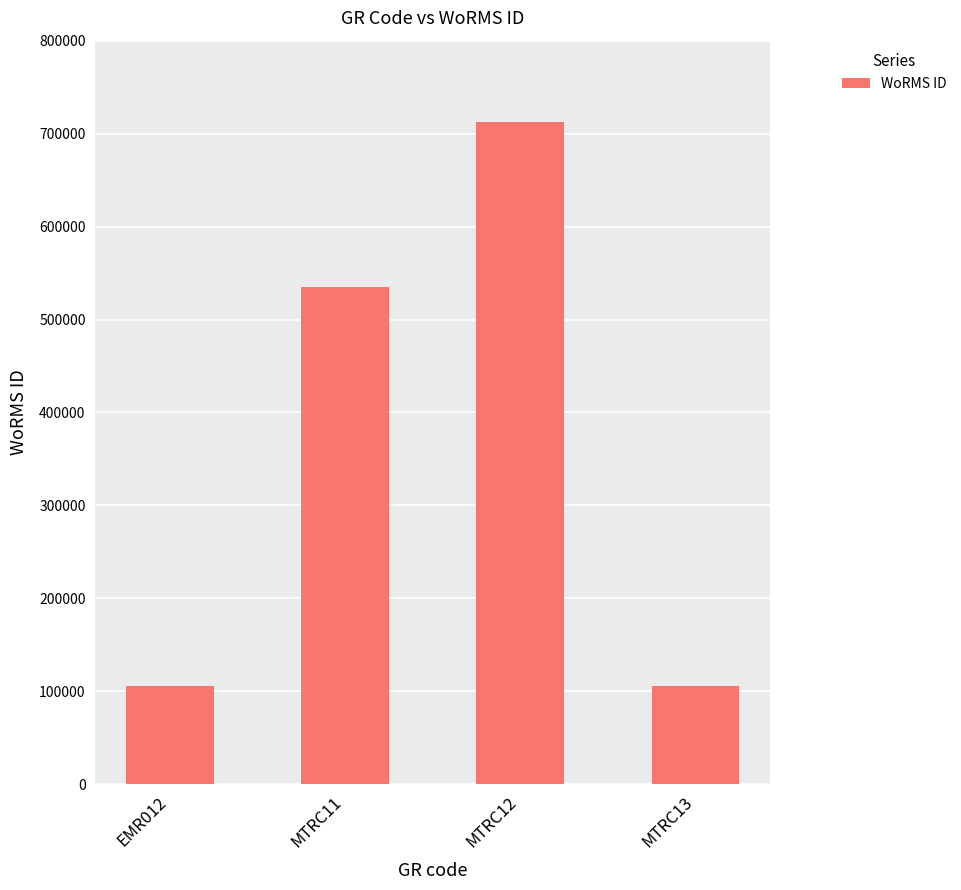

Which category has the highest value across all series?

MTRC12